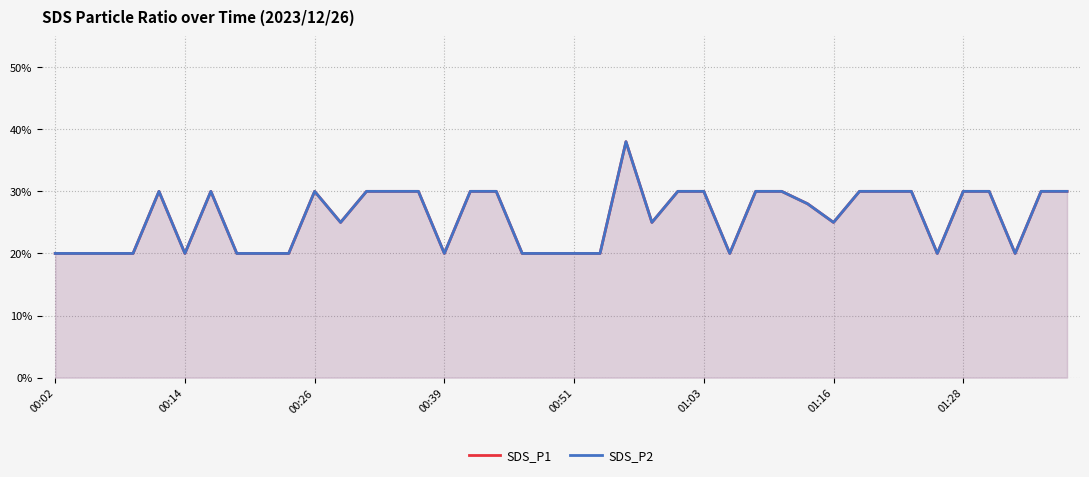

What is the sum of all SDS_P1 values?

10.3